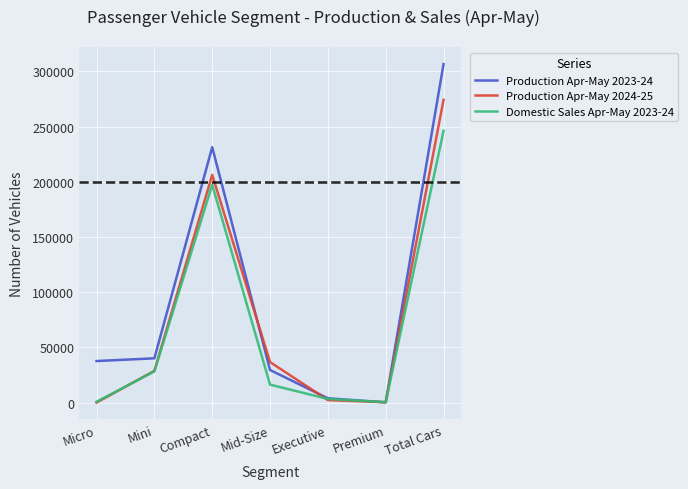

At Compact, list the series in order from smallest to largest.

Domestic Sales Apr-May 2023-24, Production Apr-May 2024-25, Production Apr-May 2023-24